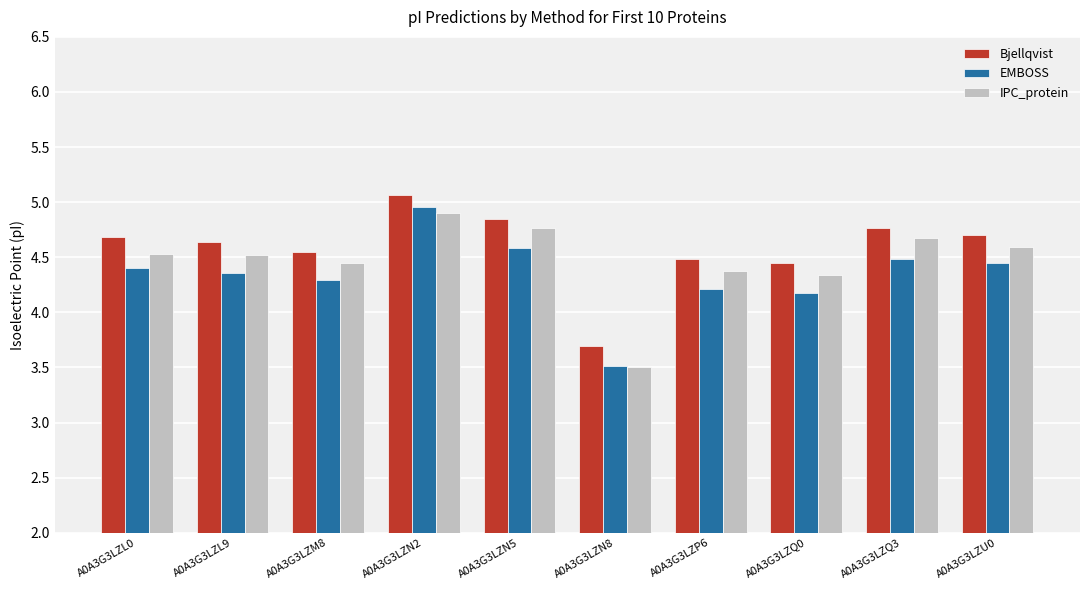

True or false: Bjellqvist has a value of 6.0 at A0A3G3LZQ0.

False